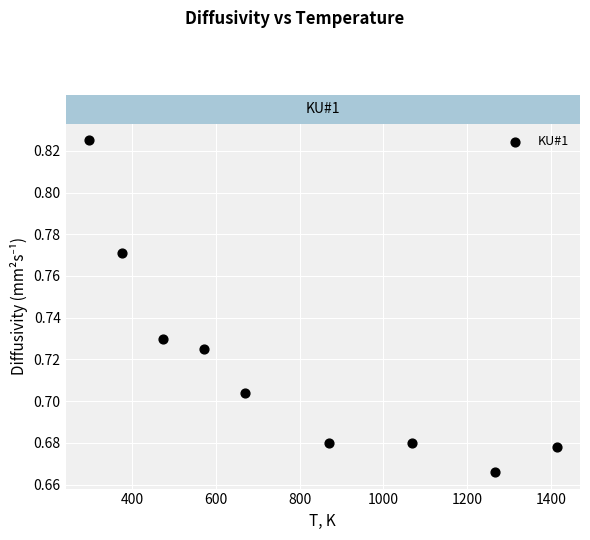

What is the range of X values (max minus min)?

1116.5